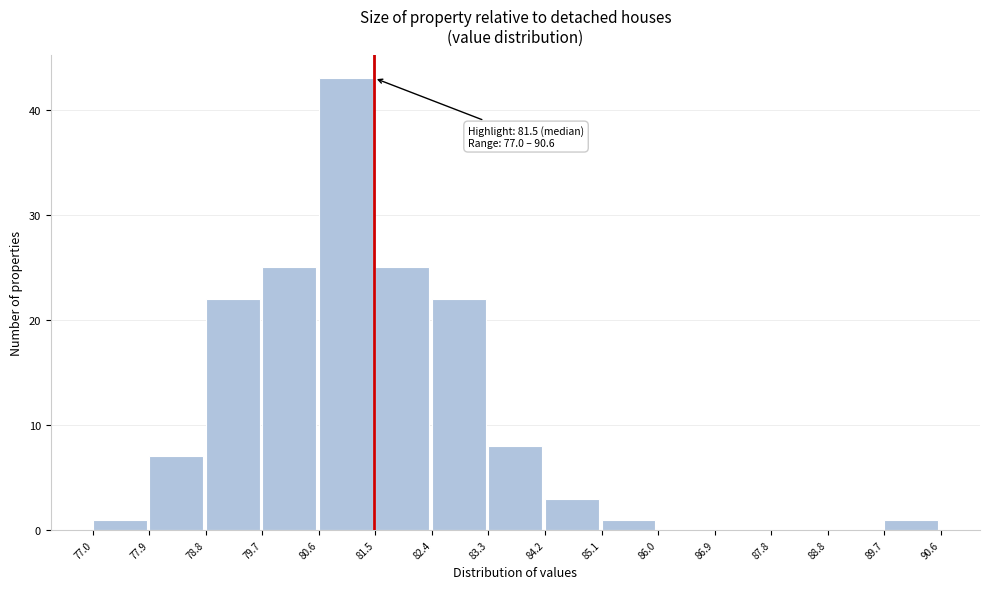

Which range on the x-axis has the tallest bar?

80.6 to 81.5